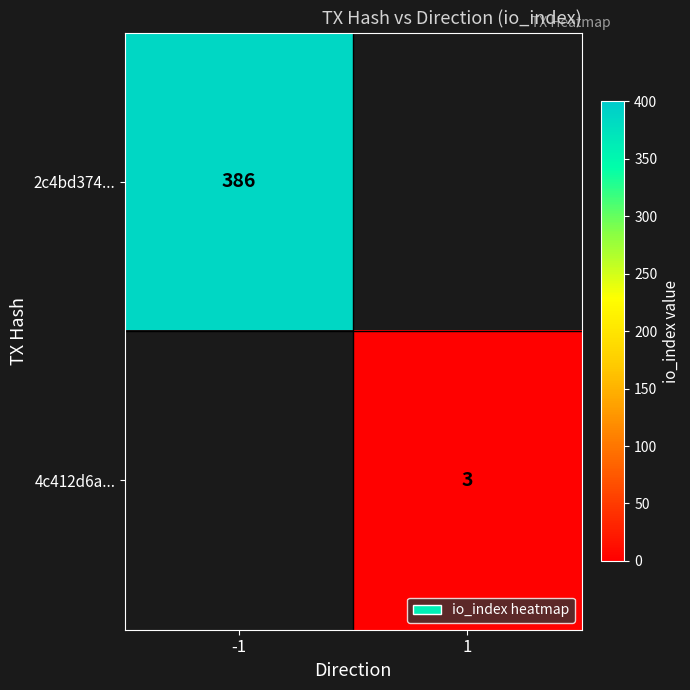

The 4c412d6a... series shows 3 at 1. True or false?

True